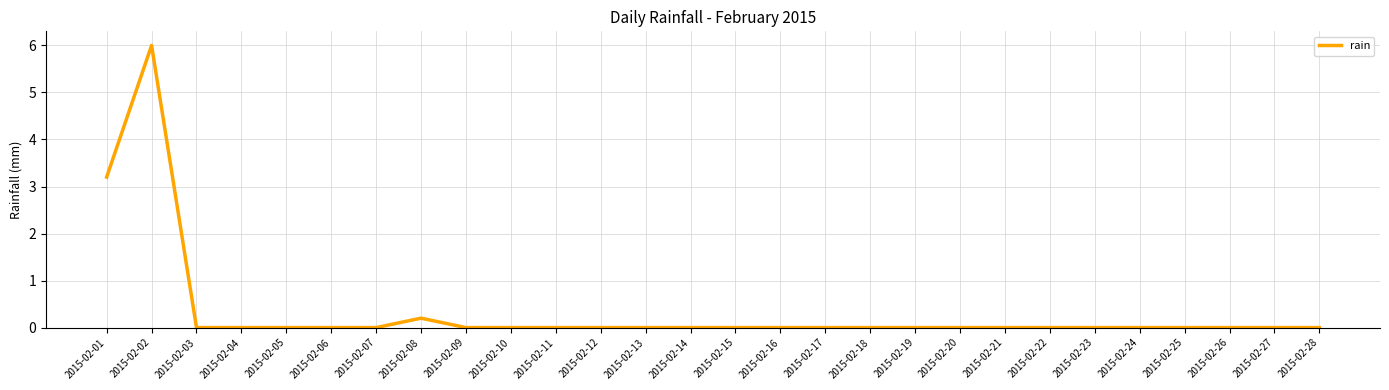

Reading left to right, what are all the values shown in this chart?

2015-02-01=3.2	2015-02-02=6.0	2015-02-03=0.0	2015-02-04=0.0	2015-02-05=0.0	2015-02-06=0.0	2015-02-07=0.0	2015-02-08=0.2	2015-02-09=0.0	2015-02-10=0.0	2015-02-11=0.0	2015-02-12=0.0	2015-02-13=0.0	2015-02-14=0.0	2015-02-15=0.0	2015-02-16=0.0	2015-02-17=0.0	2015-02-18=0.0	2015-02-19=0.0	2015-02-20=0.0	2015-02-21=0.0	2015-02-22=0.0	2015-02-23=0.0	2015-02-24=0.0	2015-02-25=0.0	2015-02-26=0.0	2015-02-27=0.0	2015-02-28=0.0